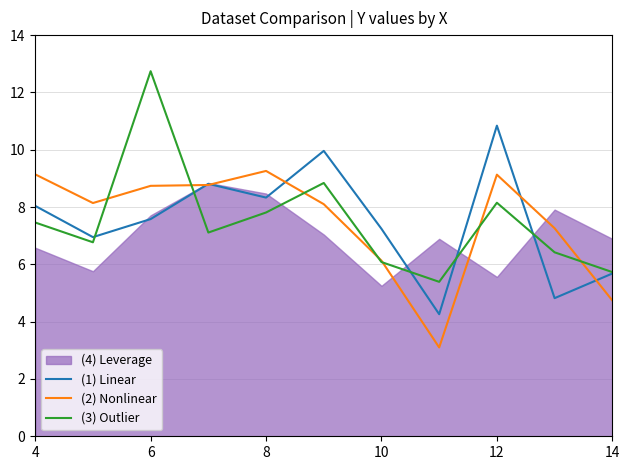

In (2) Nonlinear, how many points are lower than both neighbors (excluding endpoints)?

2